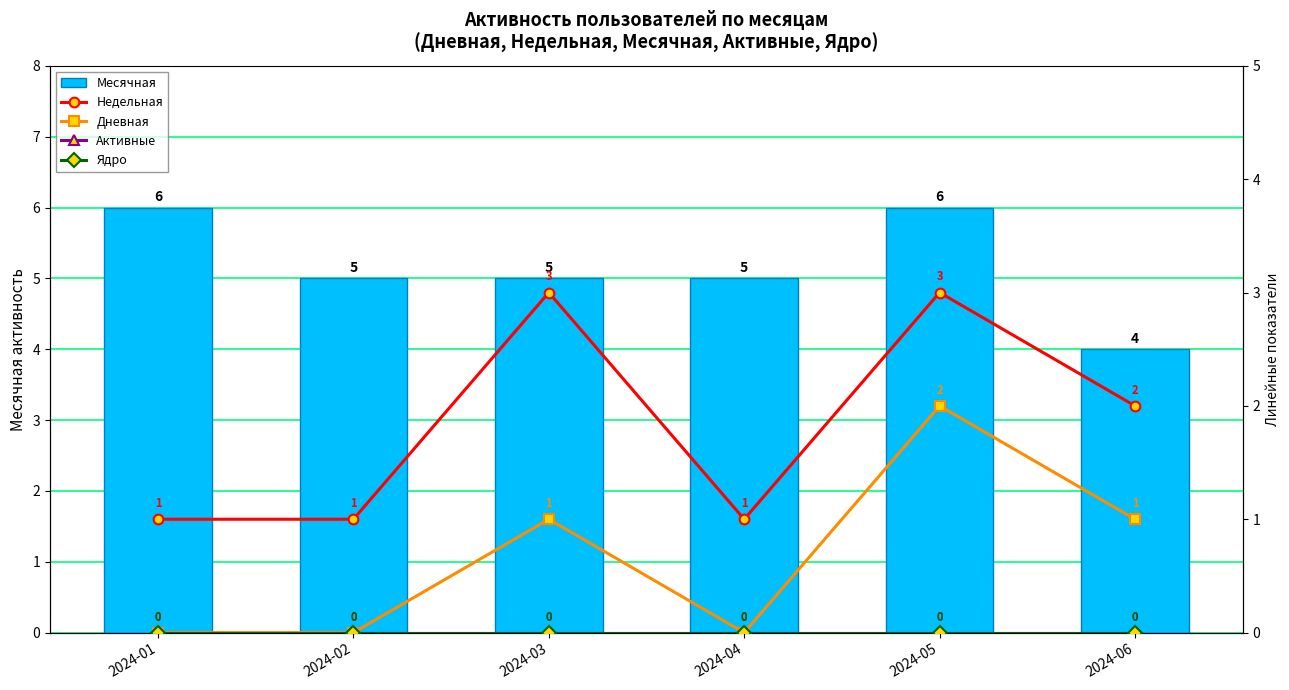

Read the Месячная value at 2024-05.

6